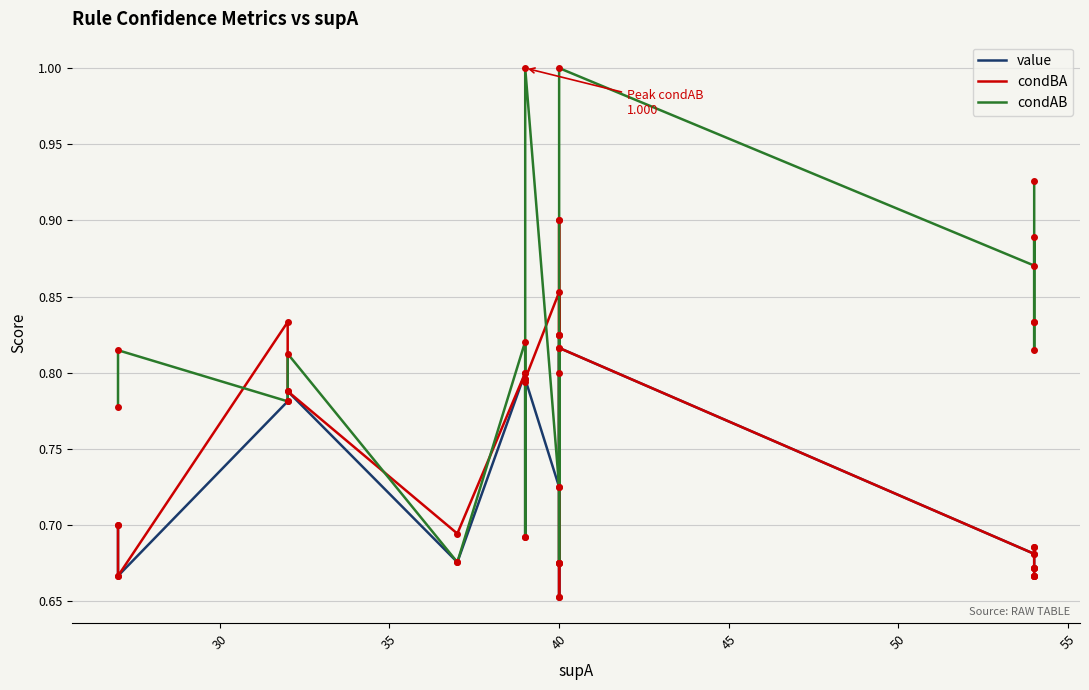

What are all the series names shown in the legend?

value, condBA, condAB